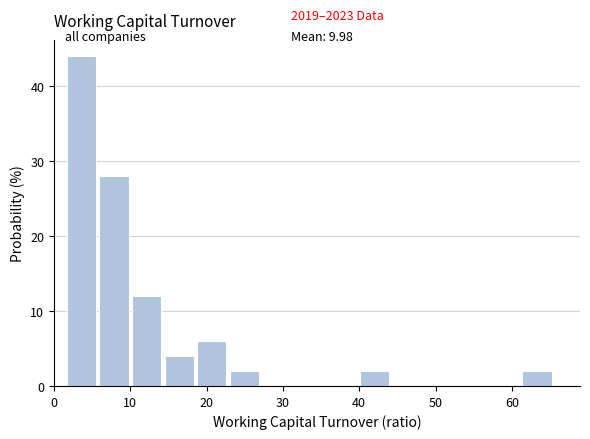

Which range on the x-axis has the tallest bar?

2 to 6